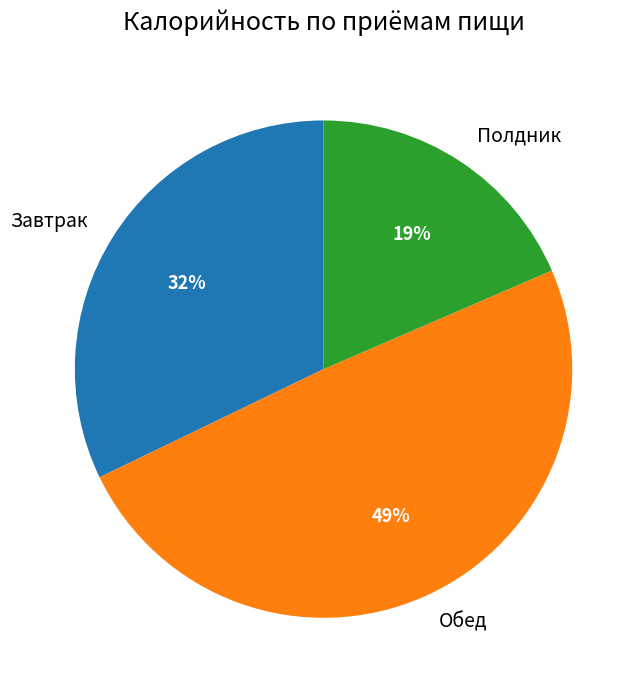

True or false: Завтрак accounts for 32% of the total.

True